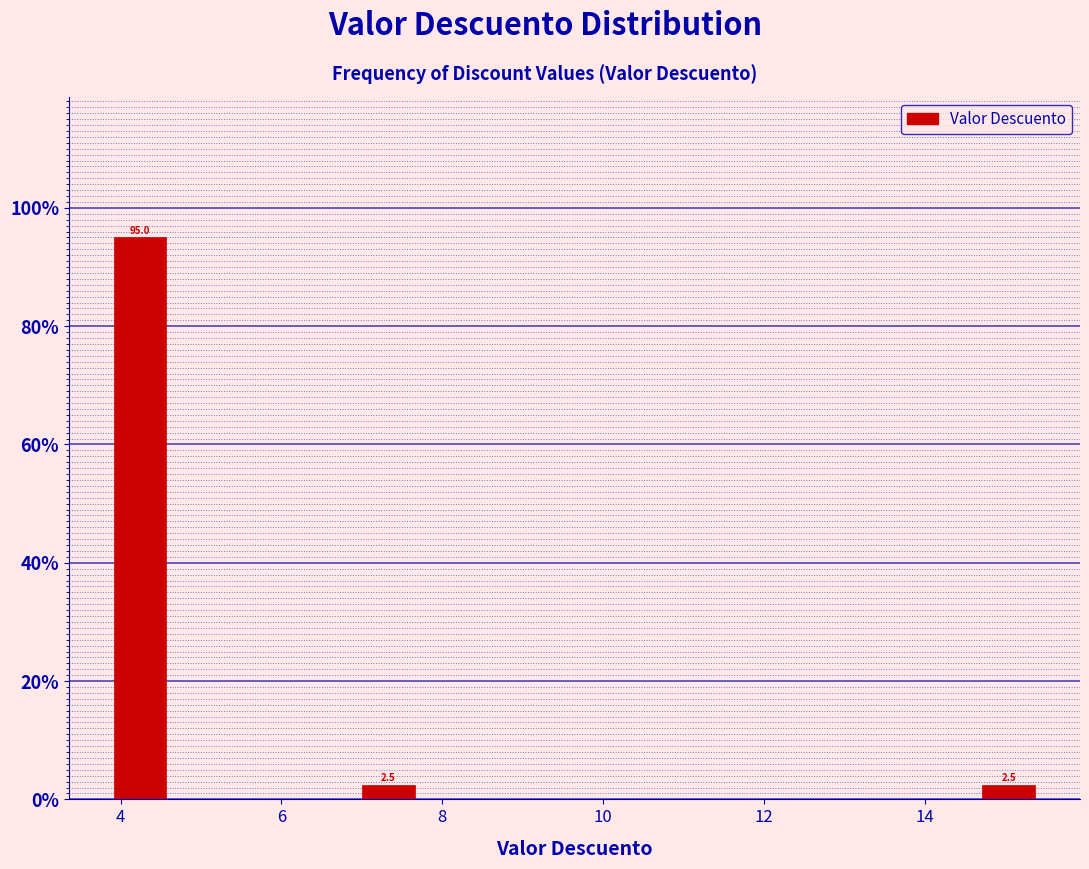

Around what value on the x-axis is the tallest bar? Give the approximate position of its centre, as read against the axis.

4.2